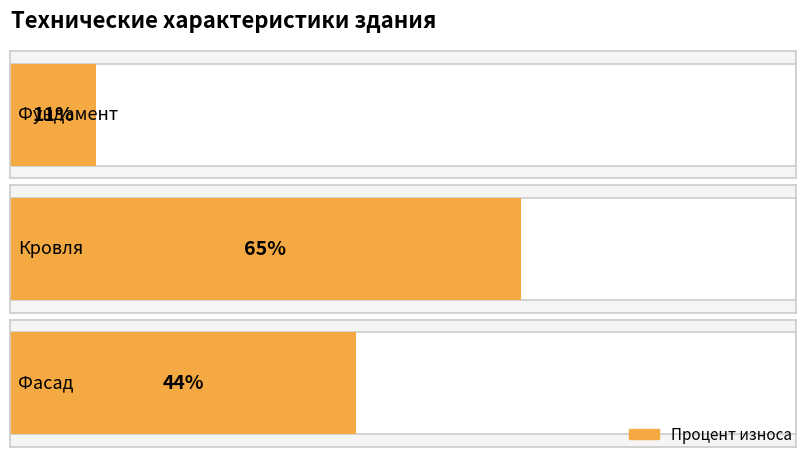

At which category does the chart reach its peak across all series?

Кровля